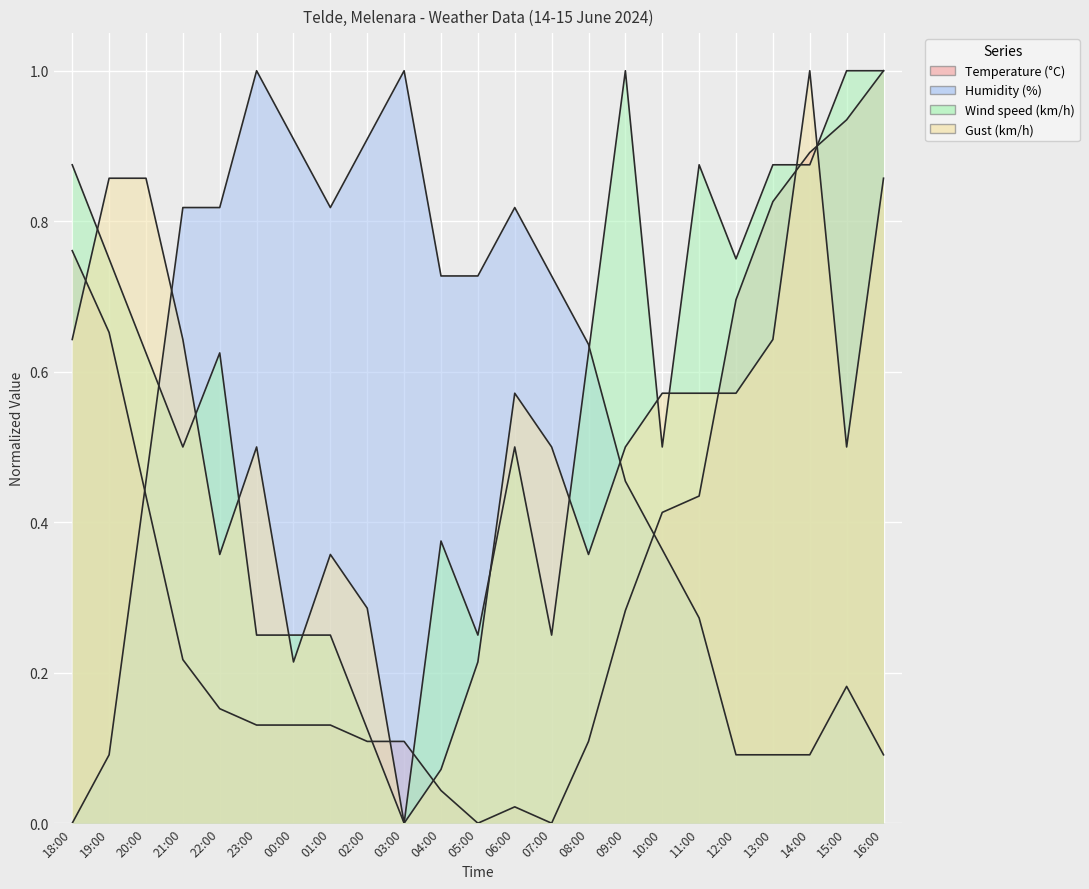

What is the difference between the maximum and minimum values in the Temperature (°C) series?

1.0